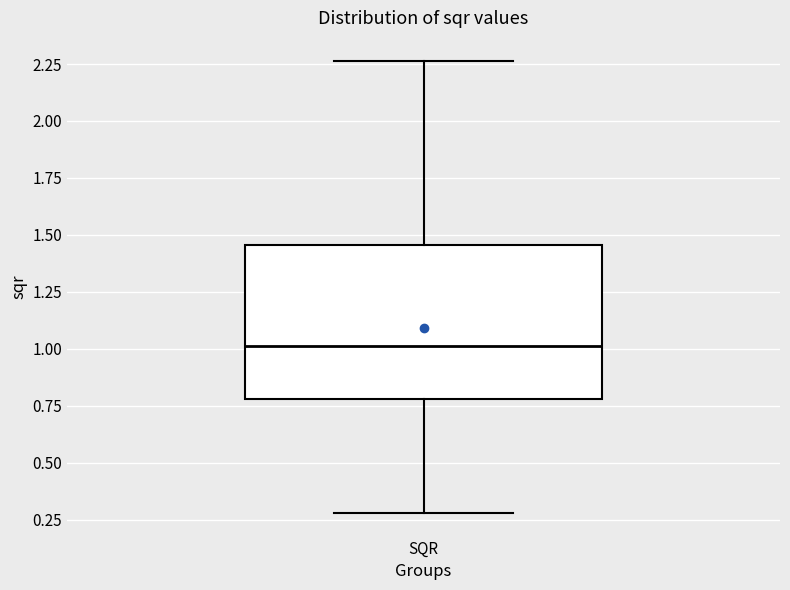

Where is the upper edge of the box for SQR on the y-axis? The values are not printed on the chart, so give them approximately, as read against the axis.

1.45